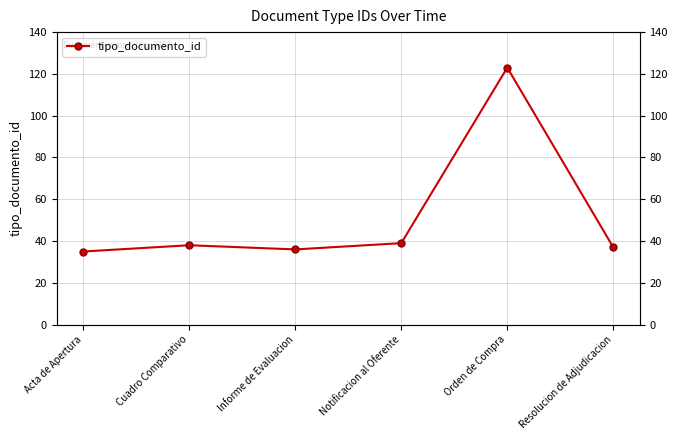

True or false: the data shows 64 at Cuadro Comparativo.

False